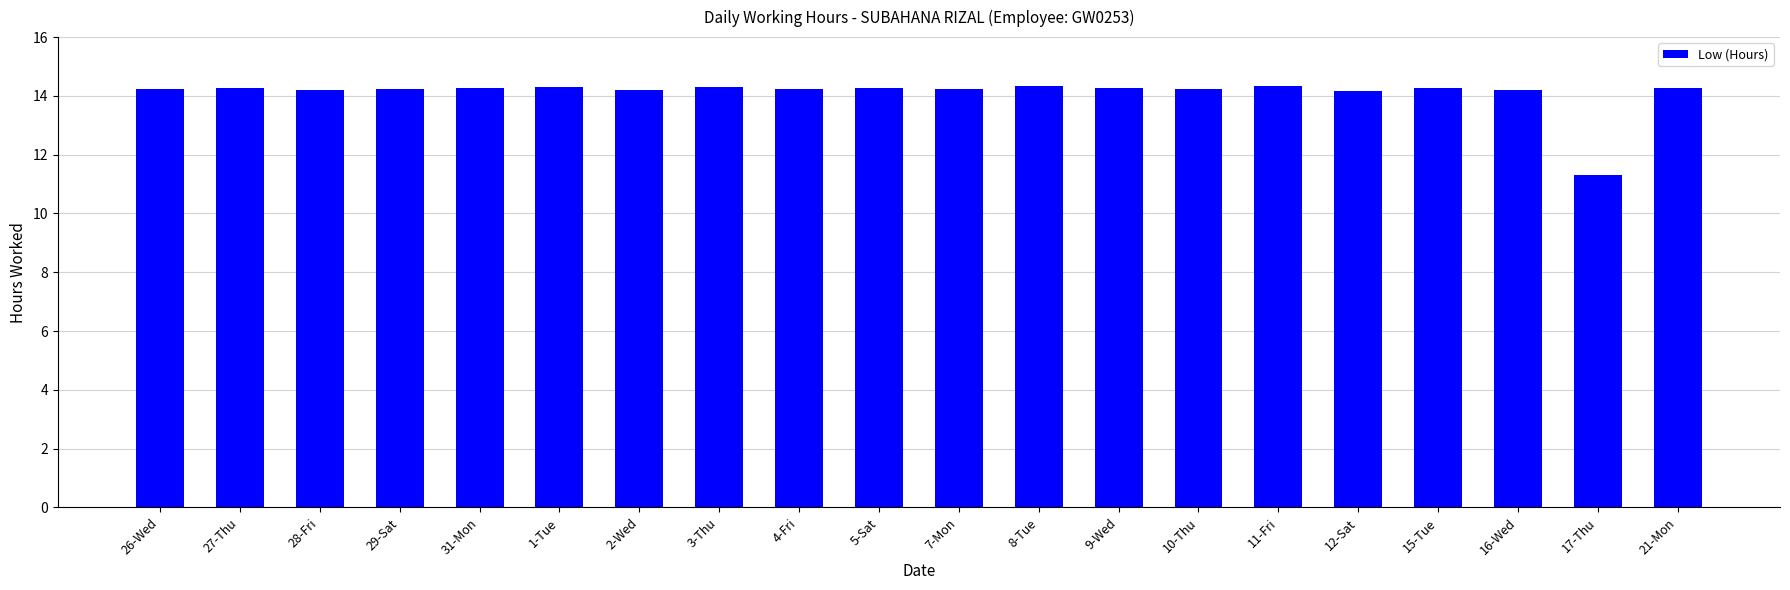

Count the number of values greater than 14.

19